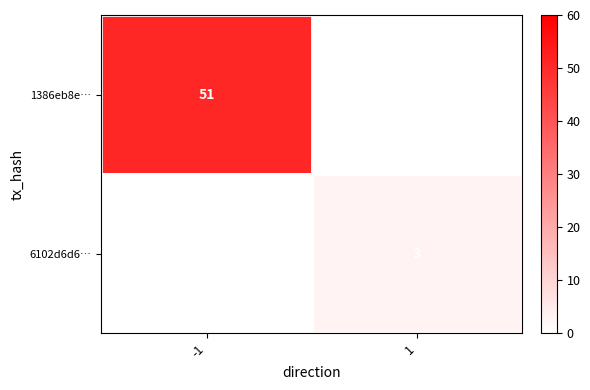

Count the number of categories in the chart.

2